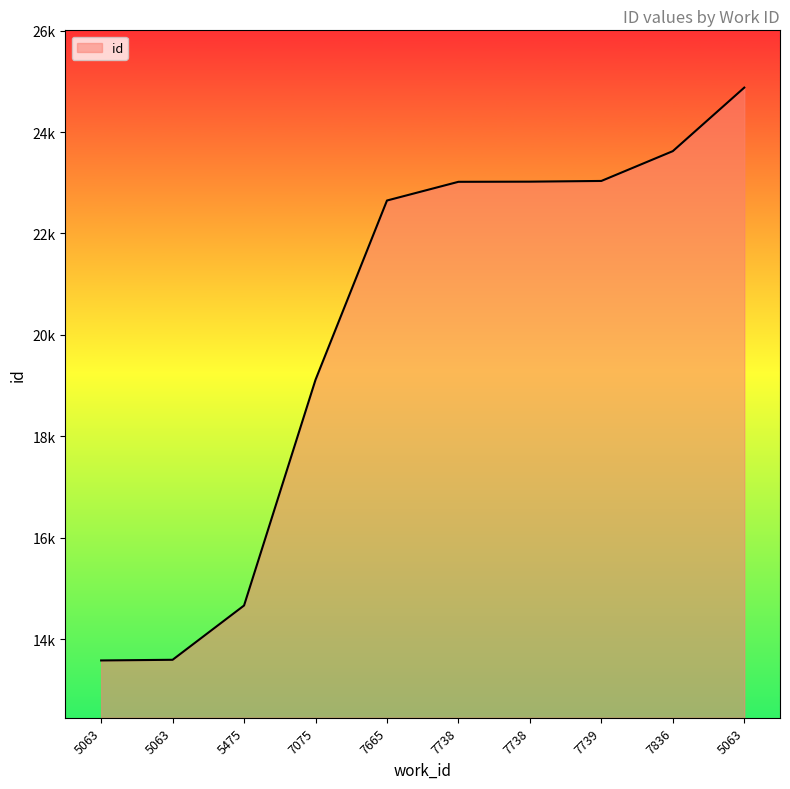

What is the maximum value shown in the chart?

24876